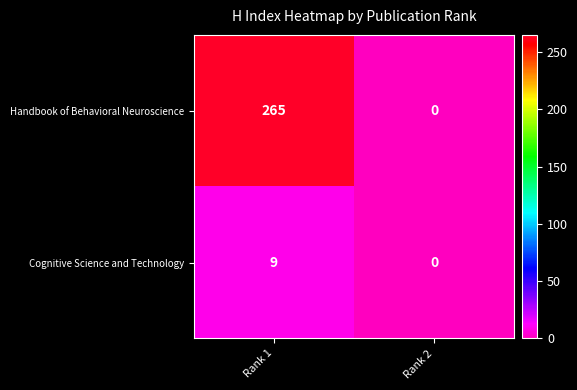

List the series in order of their overall mean, highest first.

Handbook of Behavioral Neuroscience, Cognitive Science and Technology